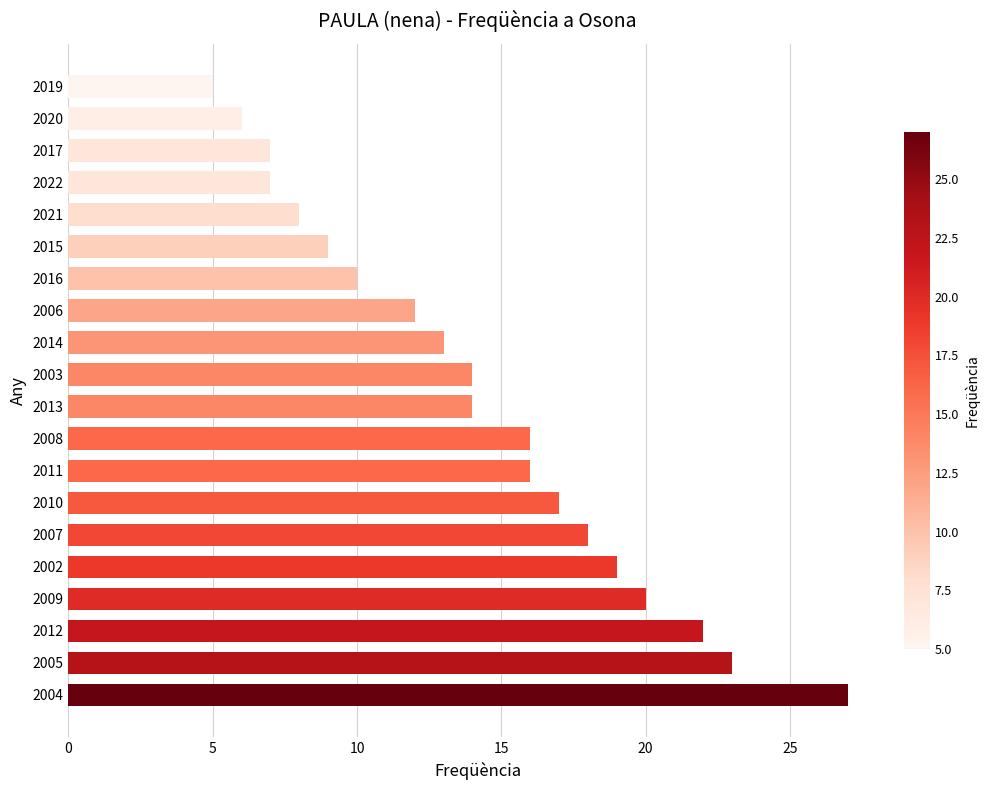

How many series are shown in this chart?

1